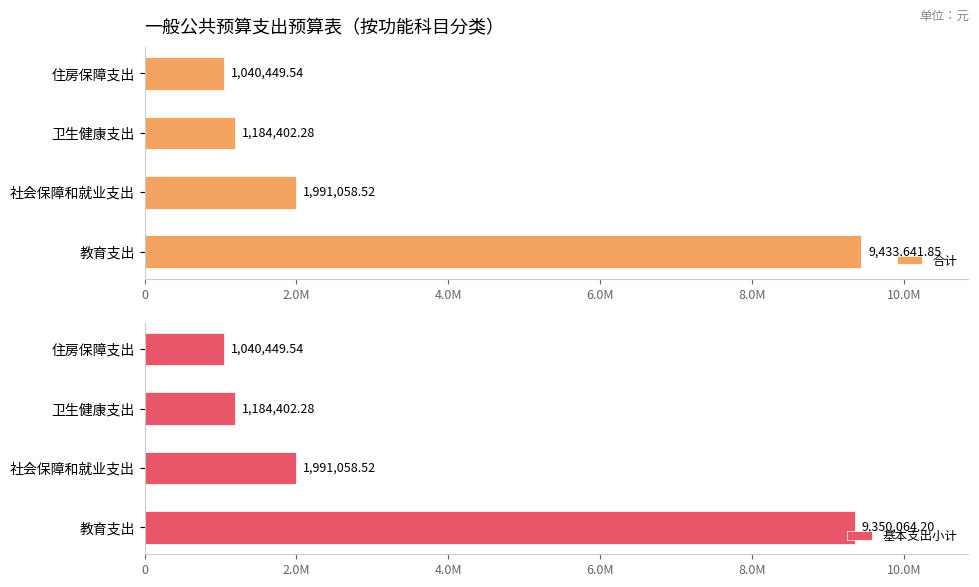

The value of 基本支出小计 at 社会保障和就业支出 is 1991058.5. True or false?

True